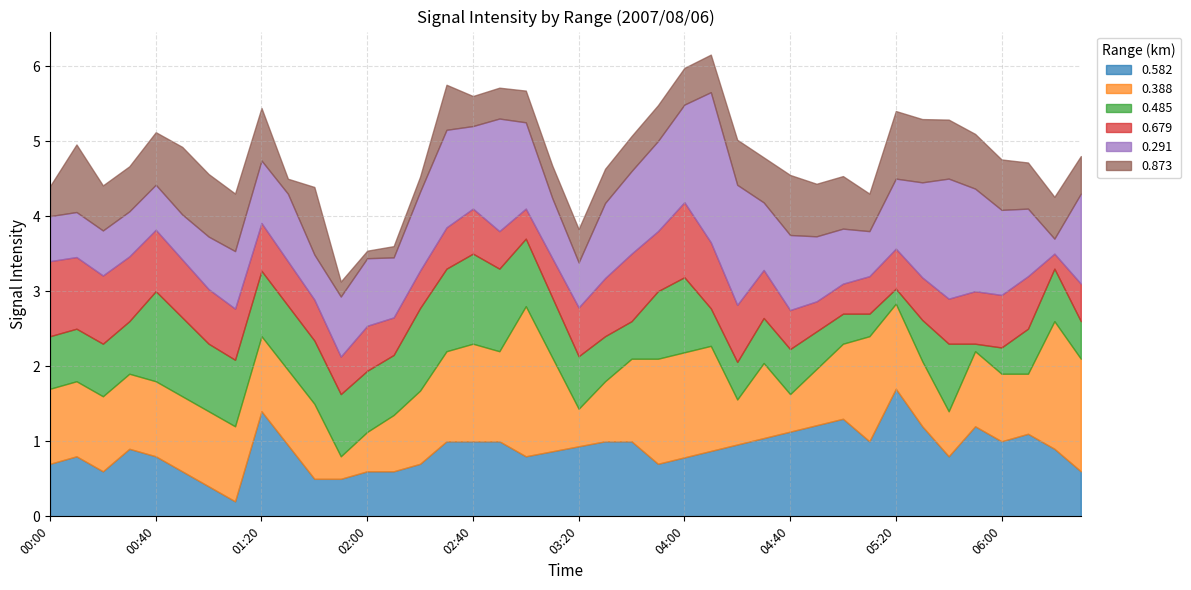

What is the total value across all series at 00:40?

5.1